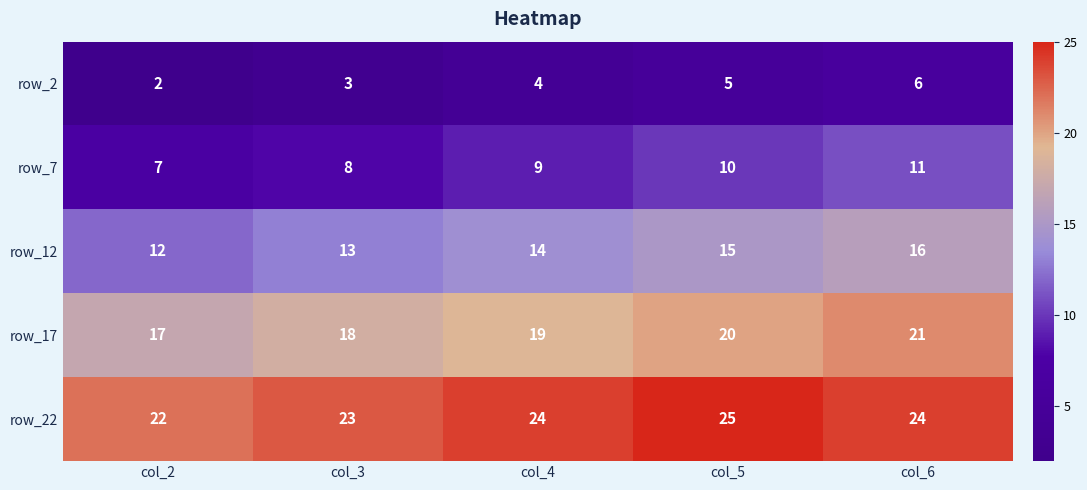

Rank the series by their maximum value, from highest to lowest.

row_22, row_17, row_12, row_7, row_2